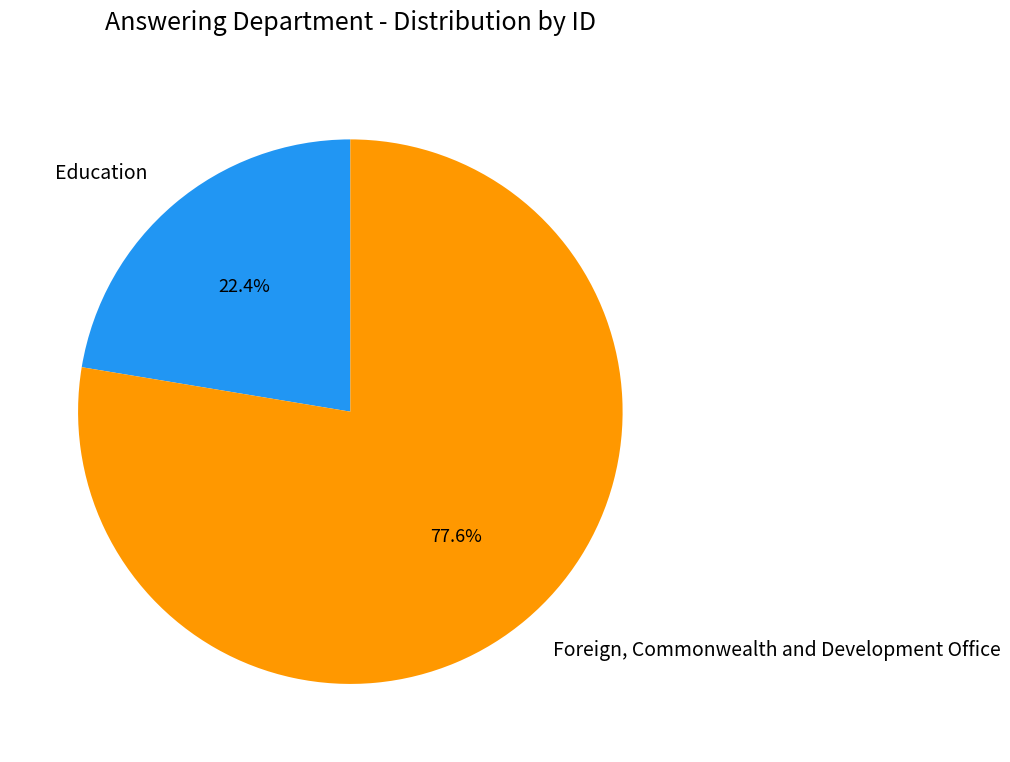

Which has a higher value, Foreign, Commonwealth and Development Office or Education?

Foreign, Commonwealth and Development Office